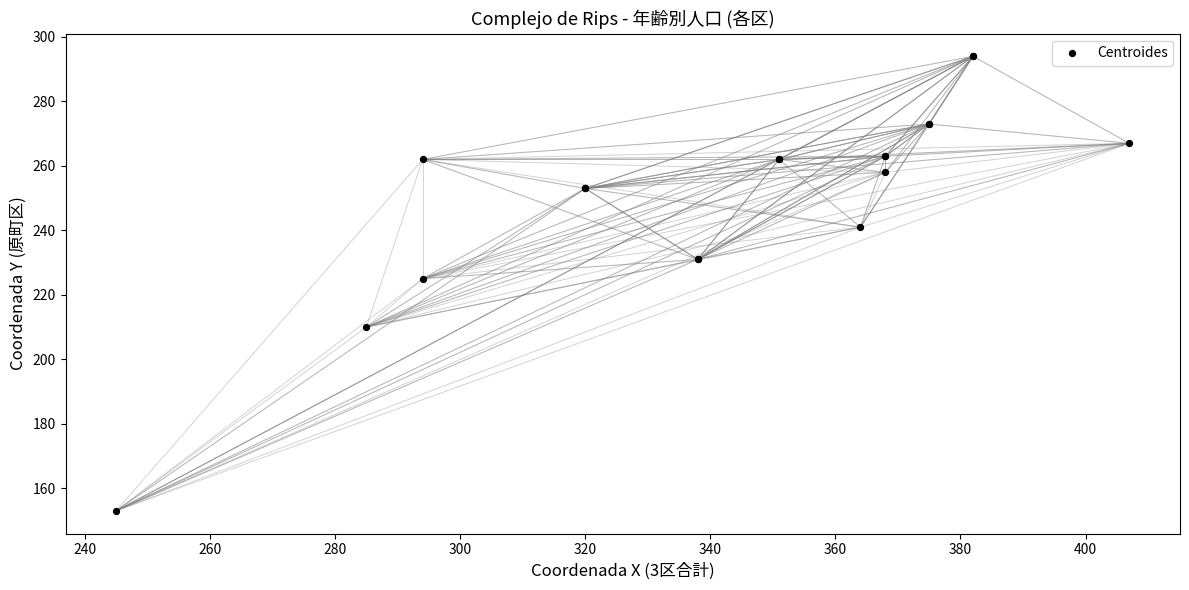

What Y value in the scatter plot is closest to 223?

225